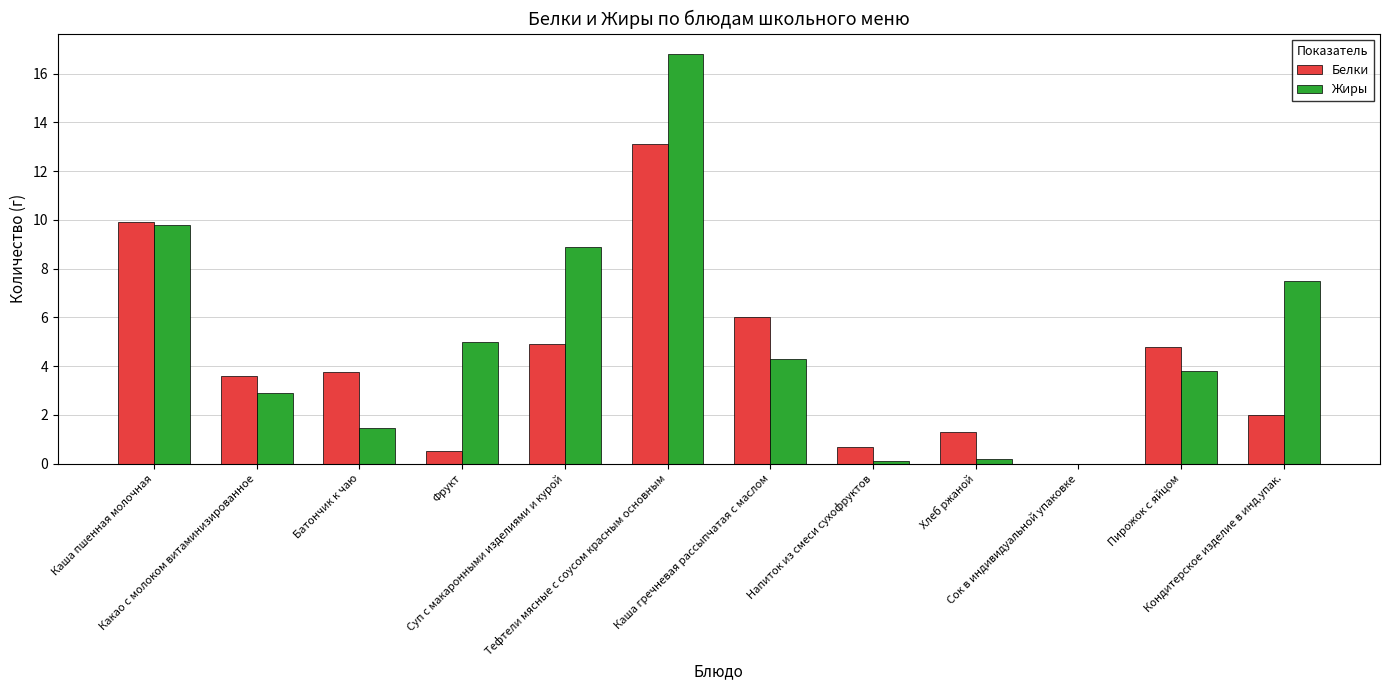

True or false: Жиры has a value of 4.3 at Каша гречневая рассыпчатая с маслом.

True